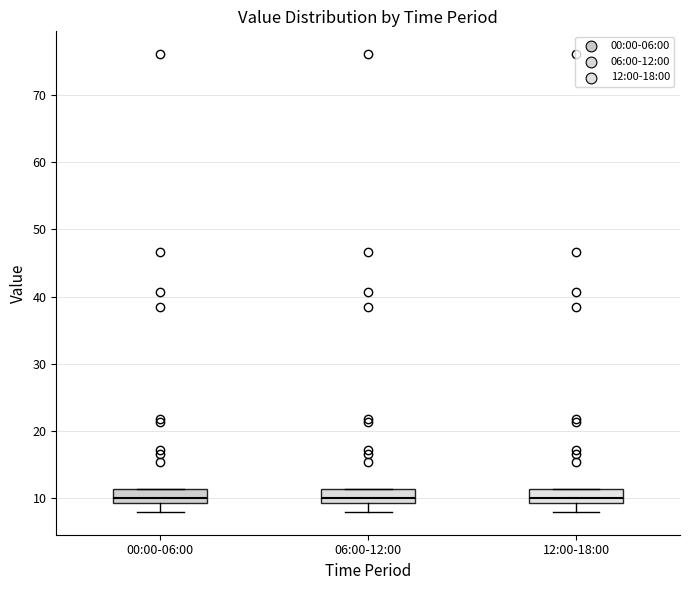

Reading left to right, transcribe this box plot: for each box, give where its median line is, the range the box spans, and where its two whiskers end, as read against the y-axis. The values are not printed on the chart, so give them approximately, as read against the axis.

00:00-06:00: median 10, box 9 to 11, whiskers 8 to 11
06:00-12:00: median 10, box 9 to 11, whiskers 8 to 11
12:00-18:00: median 10, box 9 to 11, whiskers 8 to 11